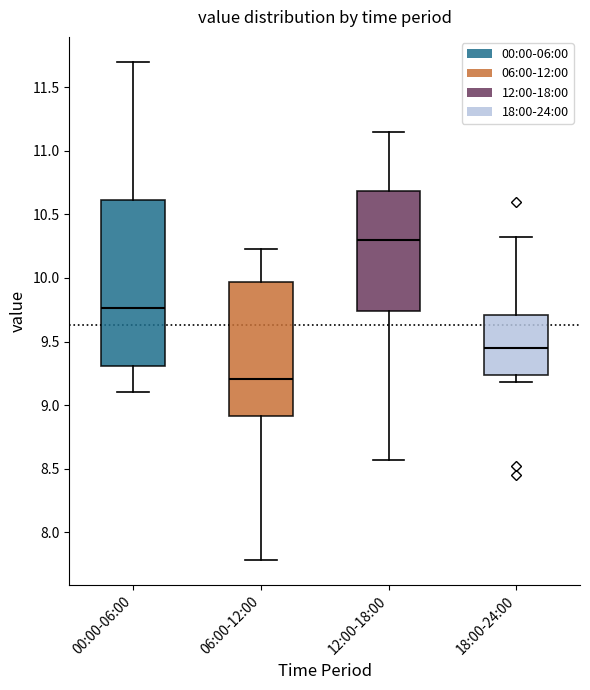

Which box has the lowest median line?

06:00-12:00